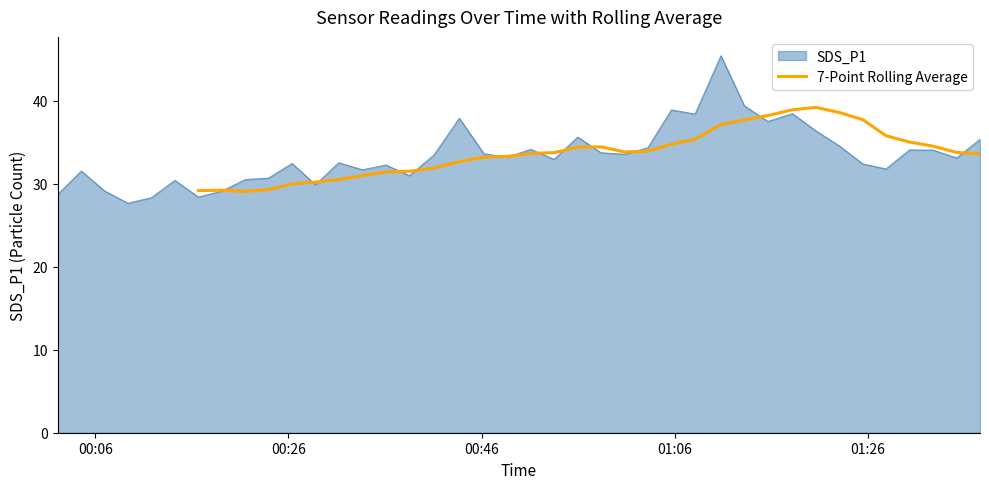

What is the highest value of the 7-Point Rolling Average series?

39.2